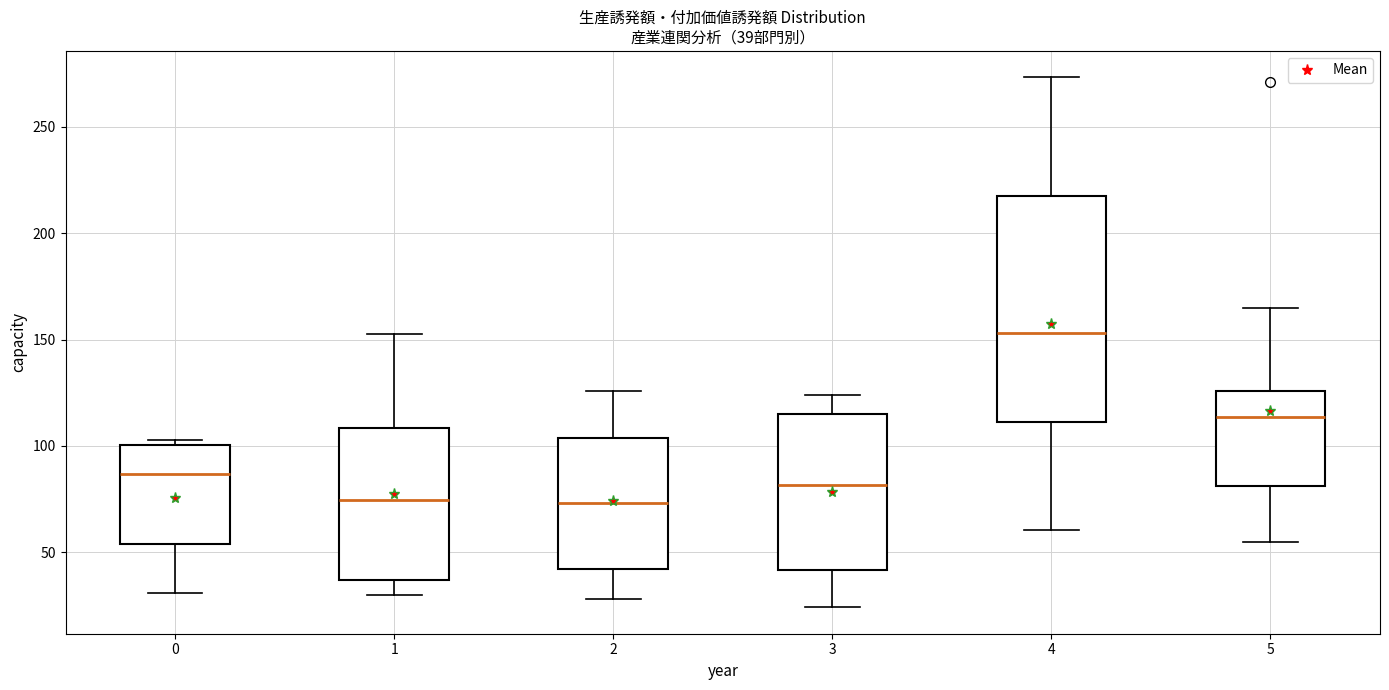

Which box's median line is the highest?

4